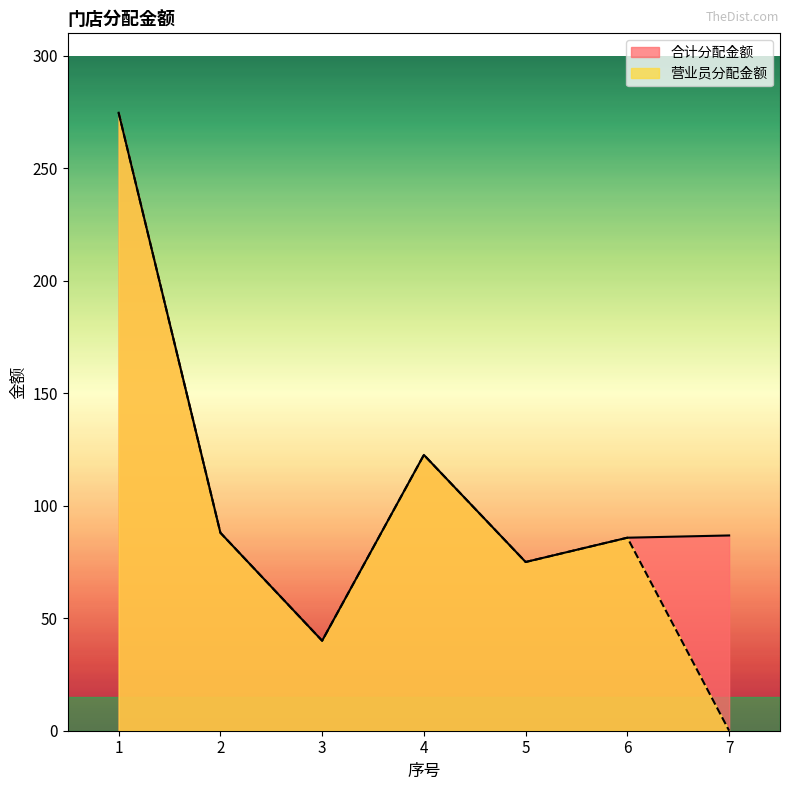

What is the highest value of the 合计分配金额 series?

274.7